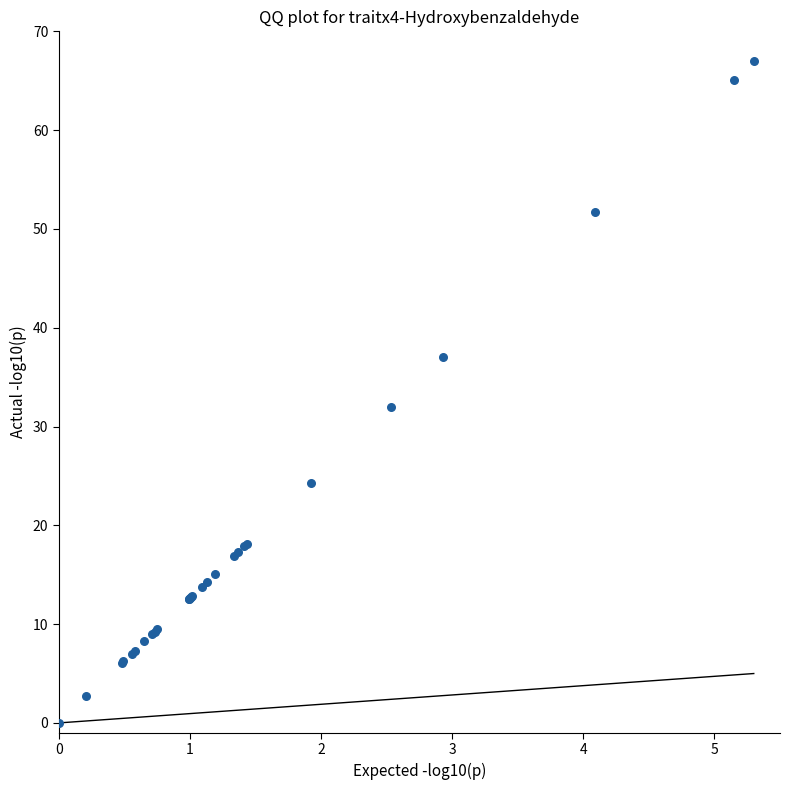

What Y value in the scatter plot is closest to 33?

32.0